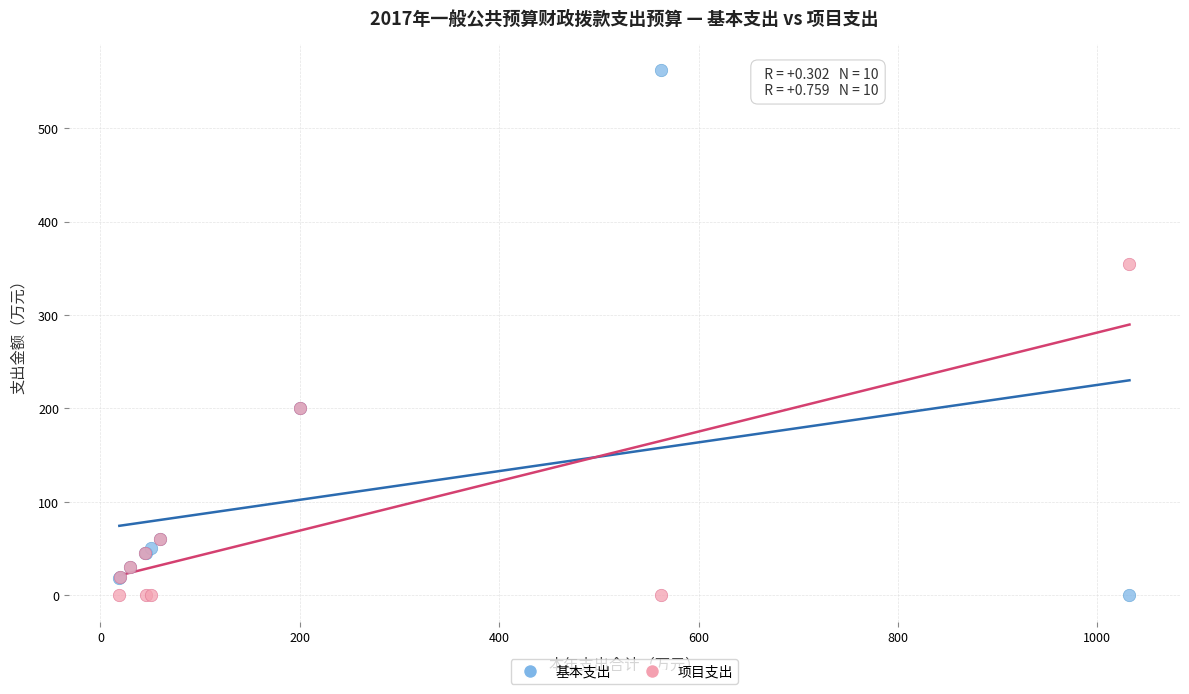

Across all series, what Y value is closest to 281?

355.0